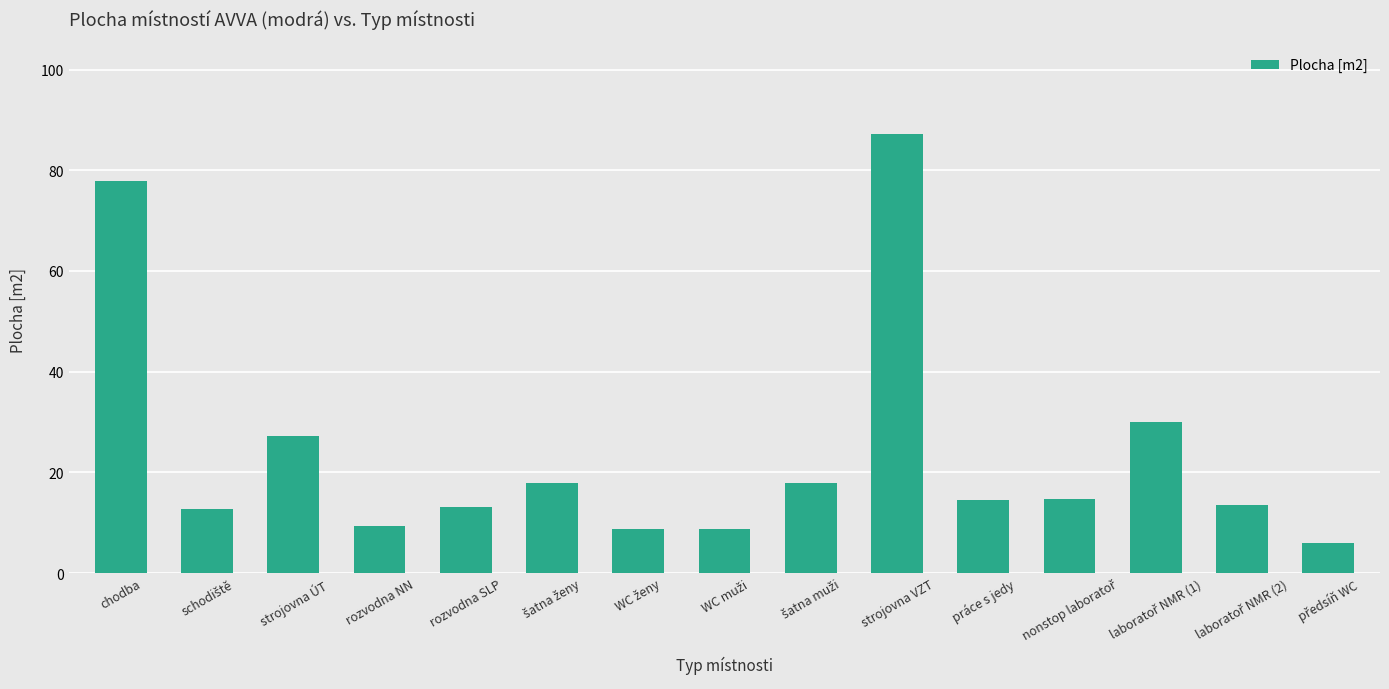

Between chodba and strojovna VZT, which is larger?

strojovna VZT